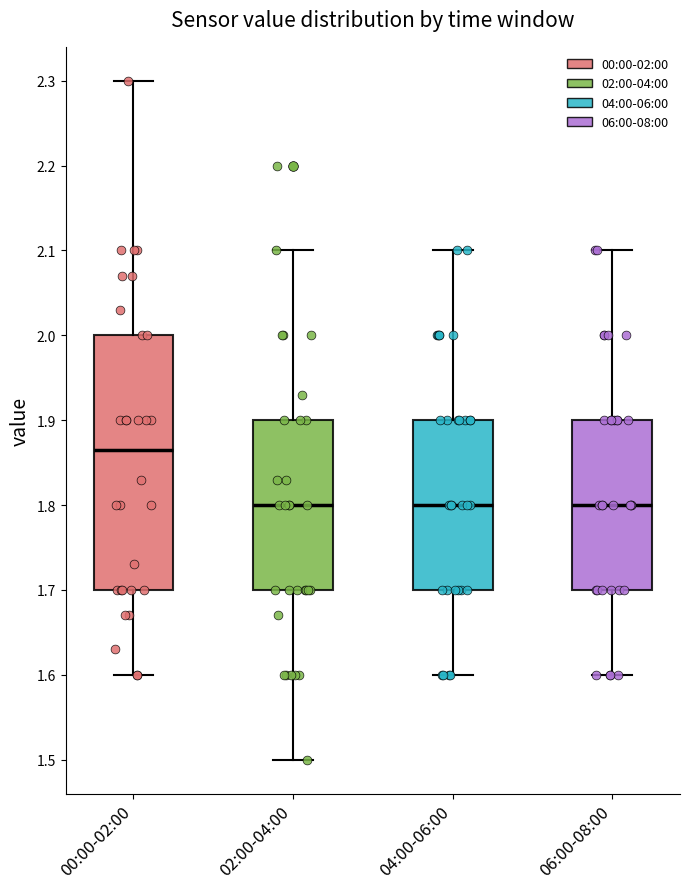

Reading left to right, read every box against the y-axis: the position of its median line, the range the box covers, and the ends of its whiskers. The values are not printed on the chart, so give them approximately, as read against the axis.

00:00-02:00: median 1.87, box 1.70 to 2.00, whiskers 1.60 to 2.30
02:00-04:00: median 1.80, box 1.70 to 1.90, whiskers 1.50 to 2.10
04:00-06:00: median 1.80, box 1.70 to 1.90, whiskers 1.60 to 2.10
06:00-08:00: median 1.80, box 1.70 to 1.90, whiskers 1.60 to 2.10